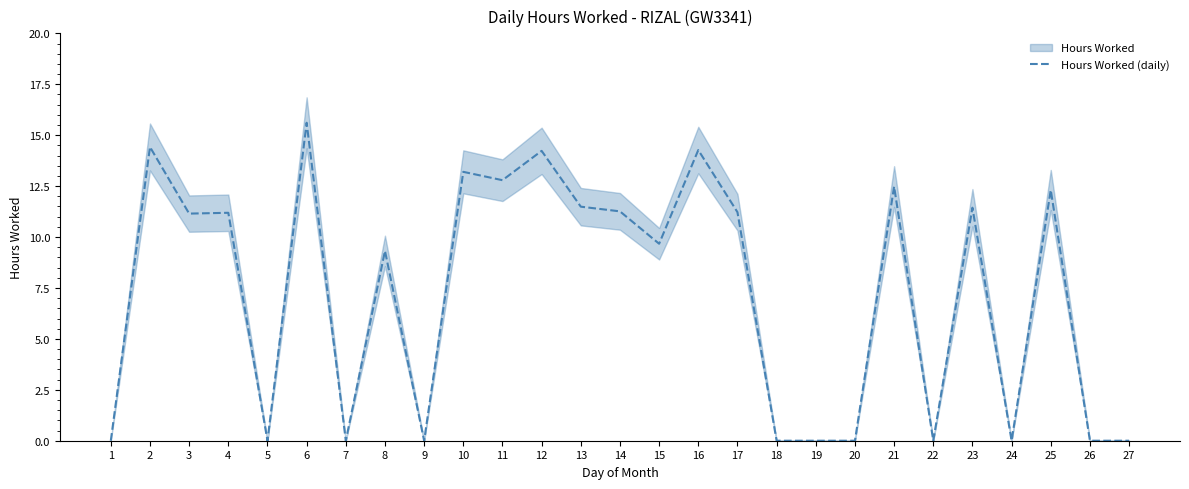

How many points are lower than both their immediate neighbors (excluding endpoints)?

8